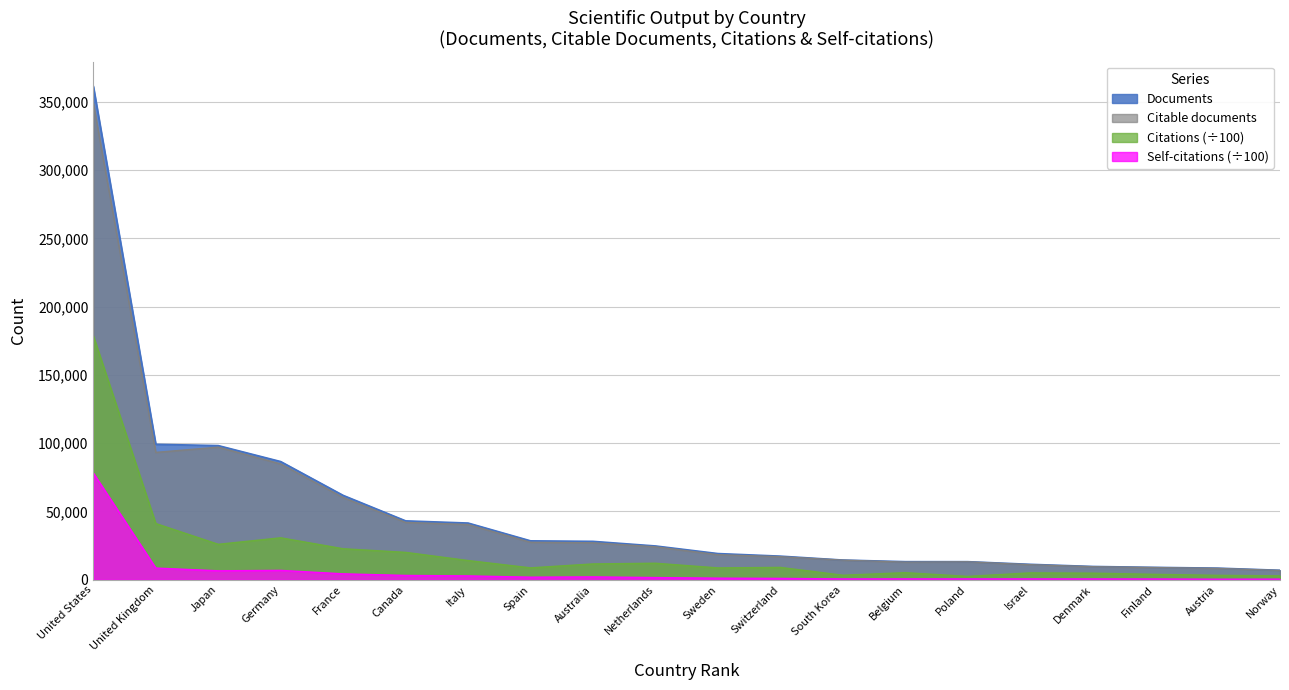

What is the total value across all series at Austria?

20228.2